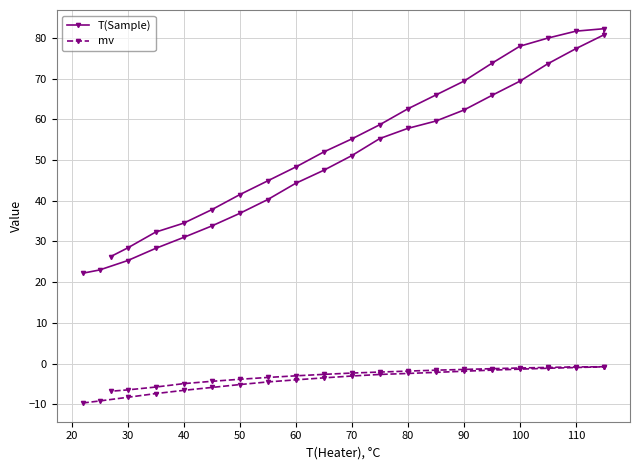

Rank the series by their maximum value, from highest to lowest.

T(Sample), mv